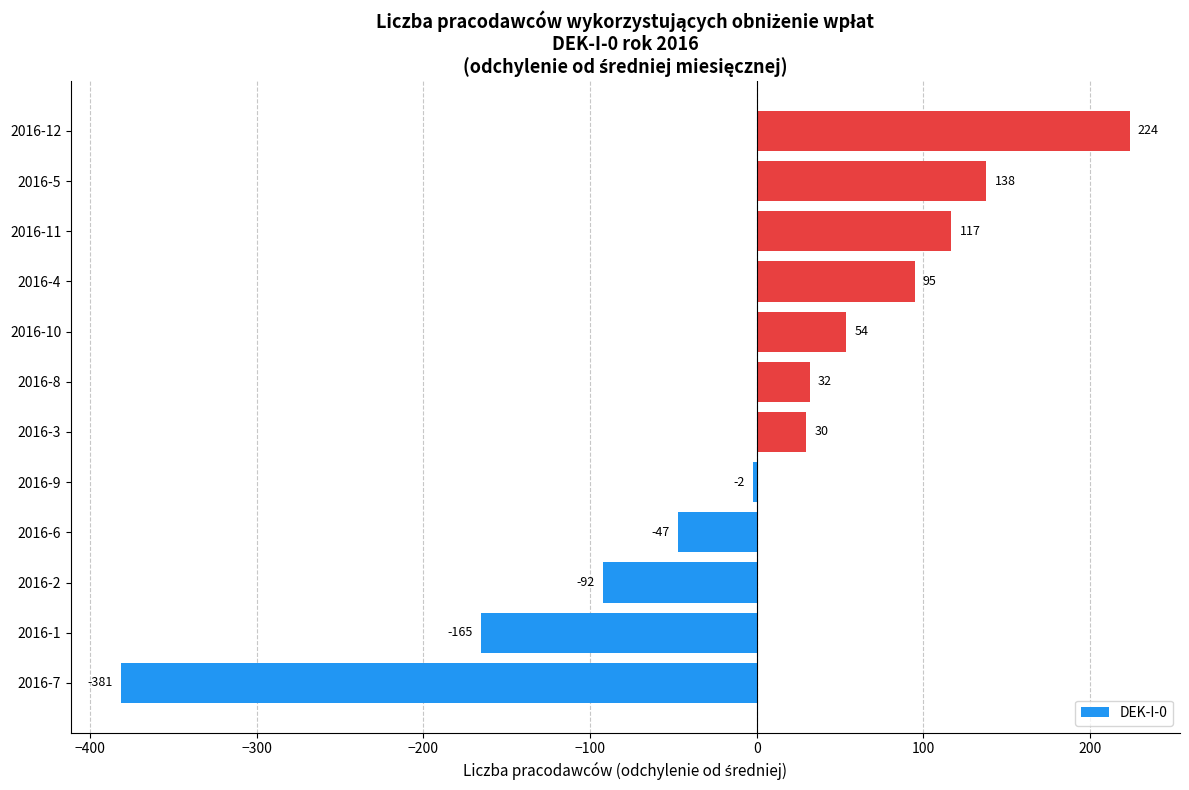

List the labels in order of value, smallest first.

2016-7, 2016-1, 2016-2, 2016-6, 2016-9, 2016-3, 2016-8, 2016-10, 2016-4, 2016-11, 2016-5, 2016-12